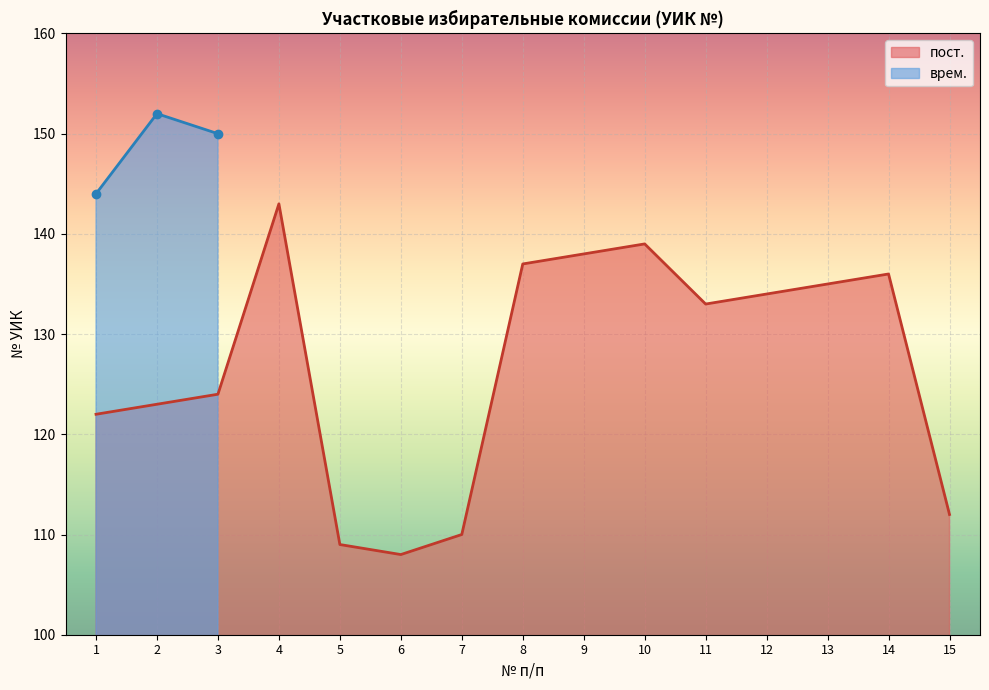

Rank the categories by value from lowest to highest.

6, 5, 7, 15, 1, 2, 3, 11, 12, 13, 14, 8, 9, 10, 4